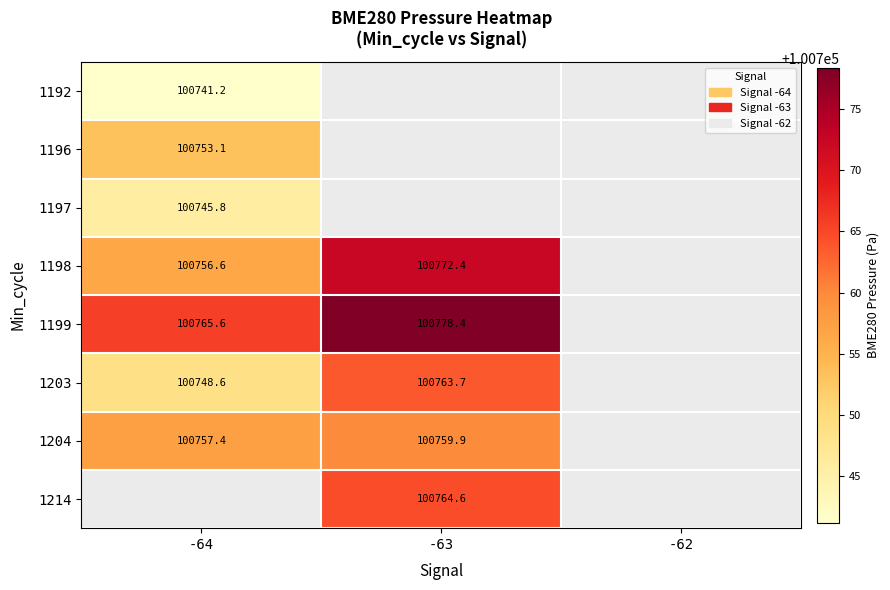

Read the 1203 value at -63.

100763.7